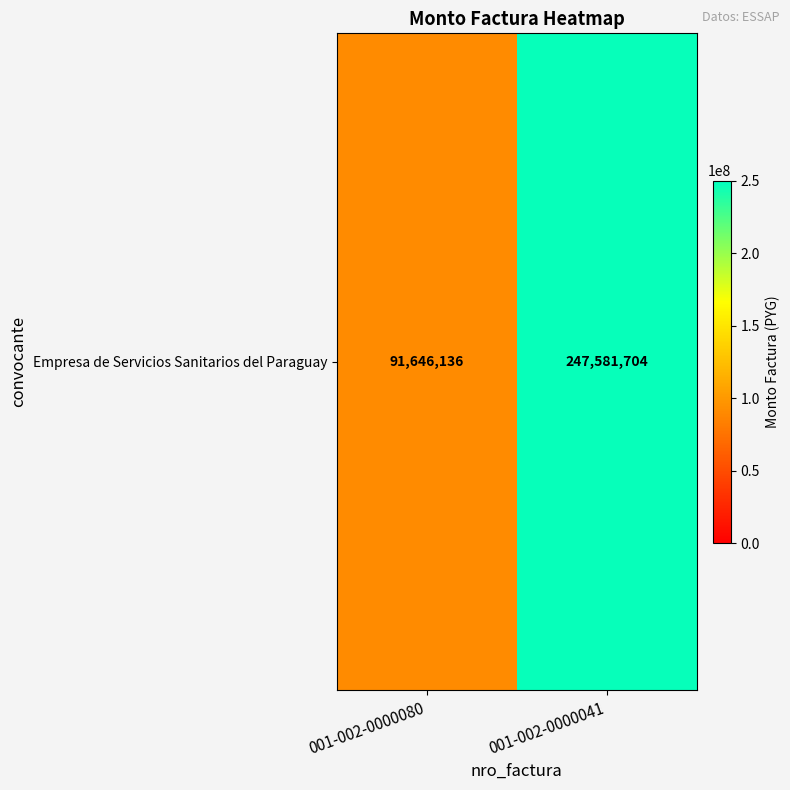

What is the approximate value at 001-002-0000080, to the nearest 50?

91646150